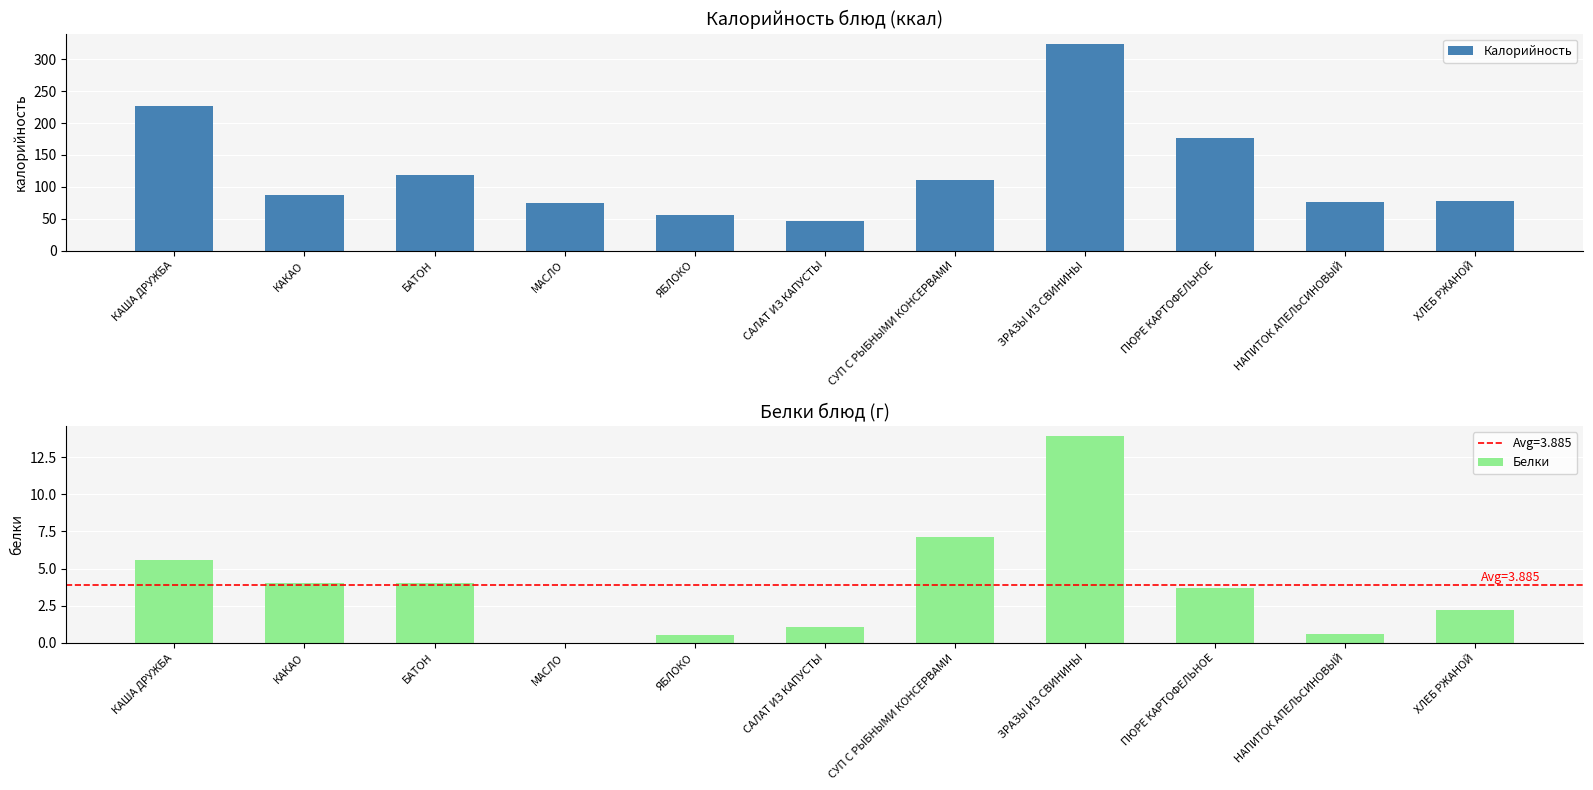

What is the value of the Калорийность bar at the 5th from the left?

56.0